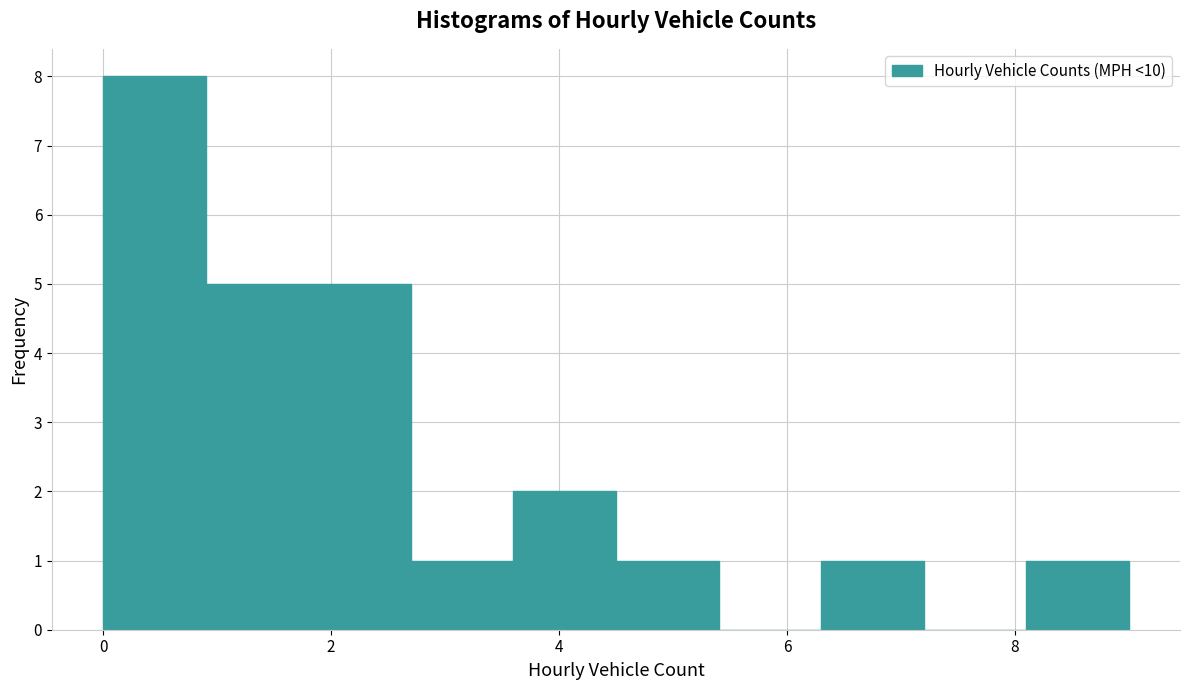

Reading left to right, list every bar in this chart as the range it spans on the x-axis followed by its height. Neither the bar edges nor the heights are printed on the chart, so give them approximately, as read against the axes.

0.0 to 0.9: 8
0.9 to 1.8: 5
1.8 to 2.7: 5
2.7 to 3.6: 1
3.6 to 4.5: 2
4.5 to 5.4: 1
5.4 to 6.3: 0
6.3 to 7.2: 1
7.2 to 8.1: 0
8.1 to 9.0: 1